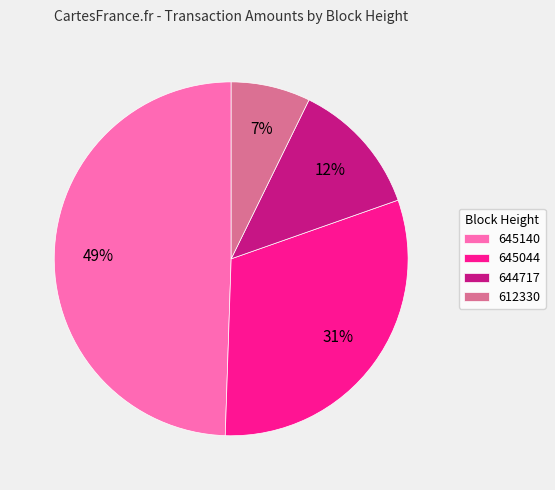

Is there any slice that represents more than half of the pie?

No